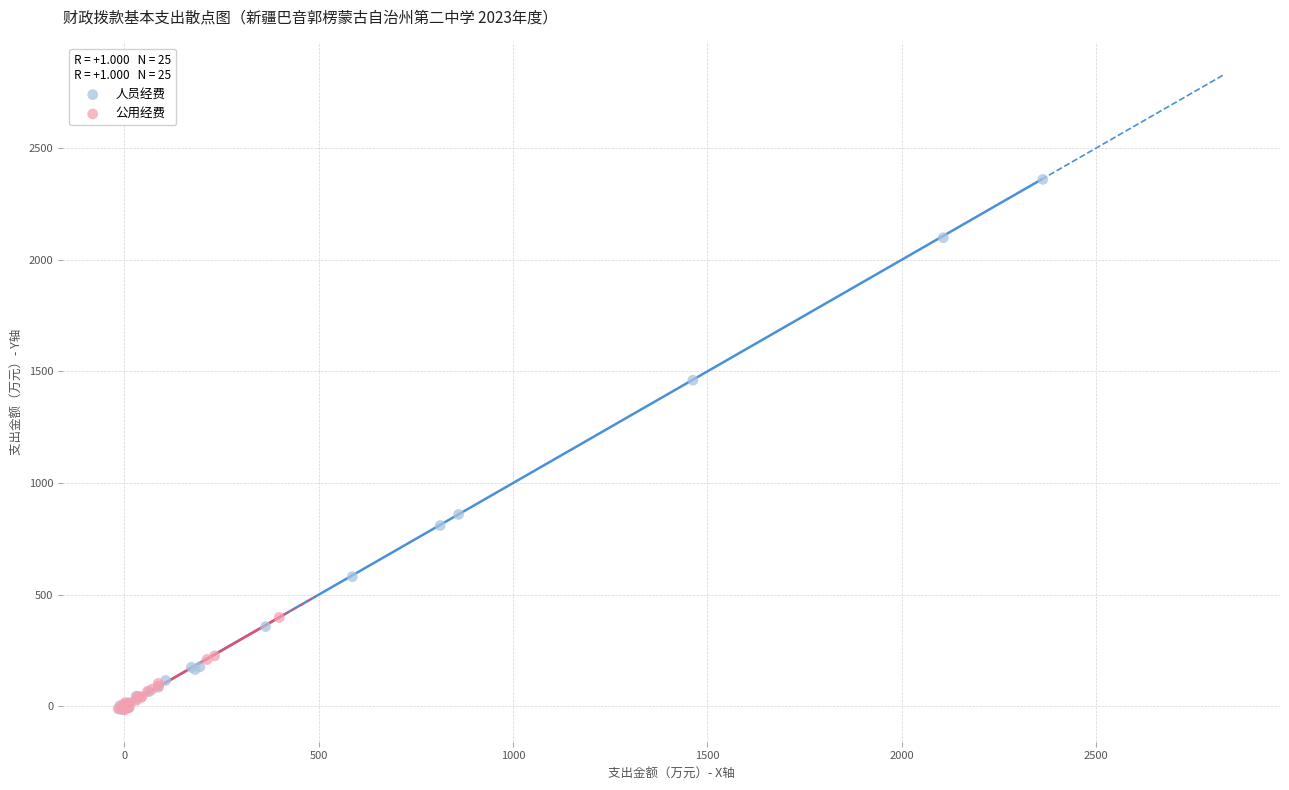

Which series contains the highest Y value?

人员经费